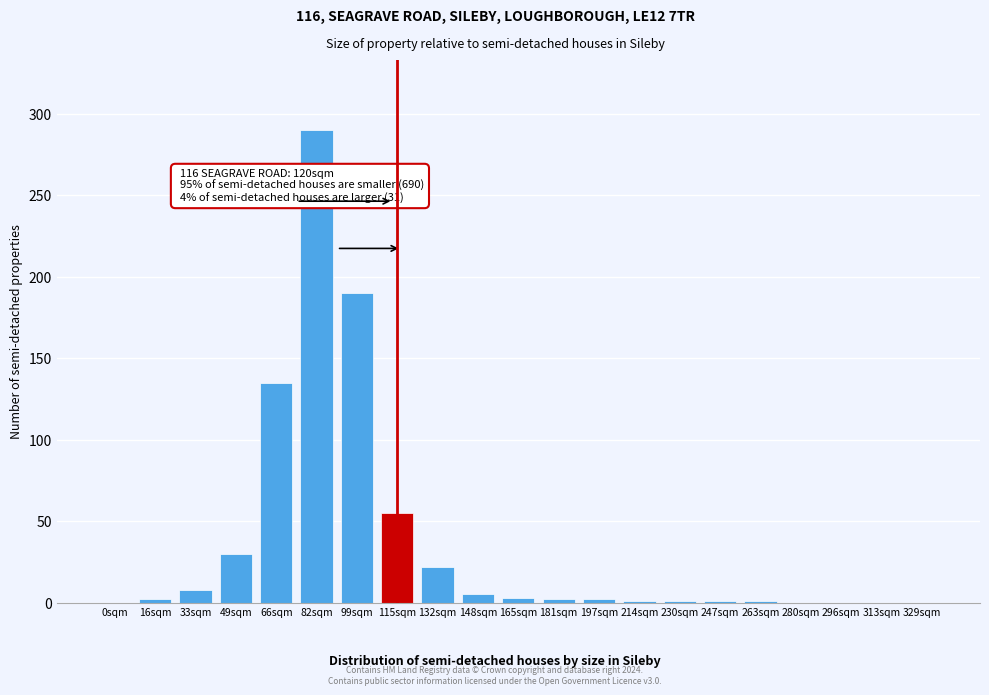

Where is the data nearest to the value 145?

66sqm